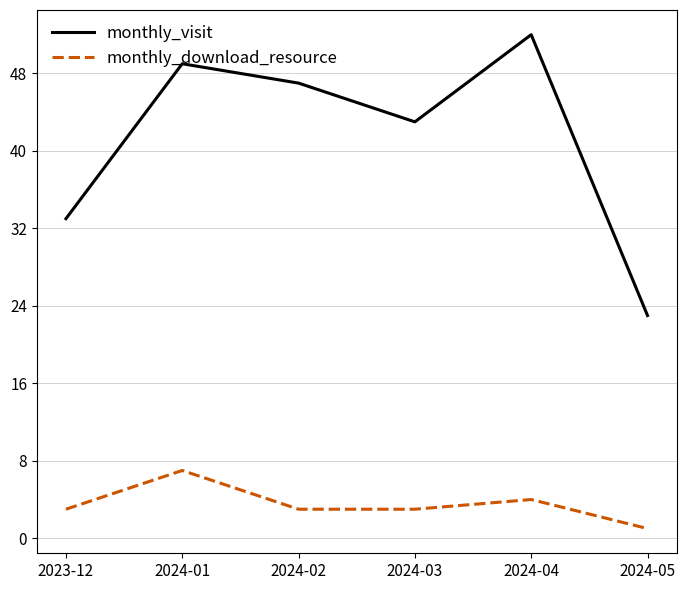

The value of monthly_visit at 2024-05 is 23. True or false?

True